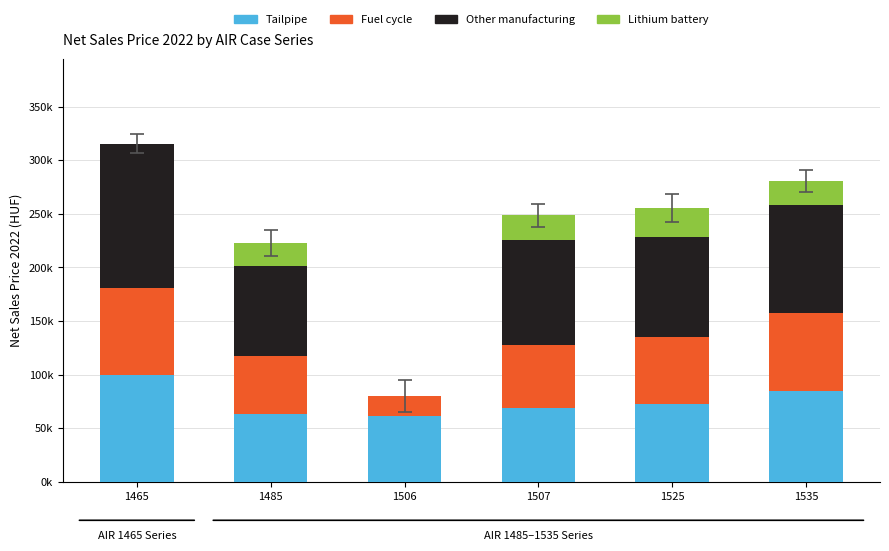

At which label does Tailpipe first exceed 72162?

1465